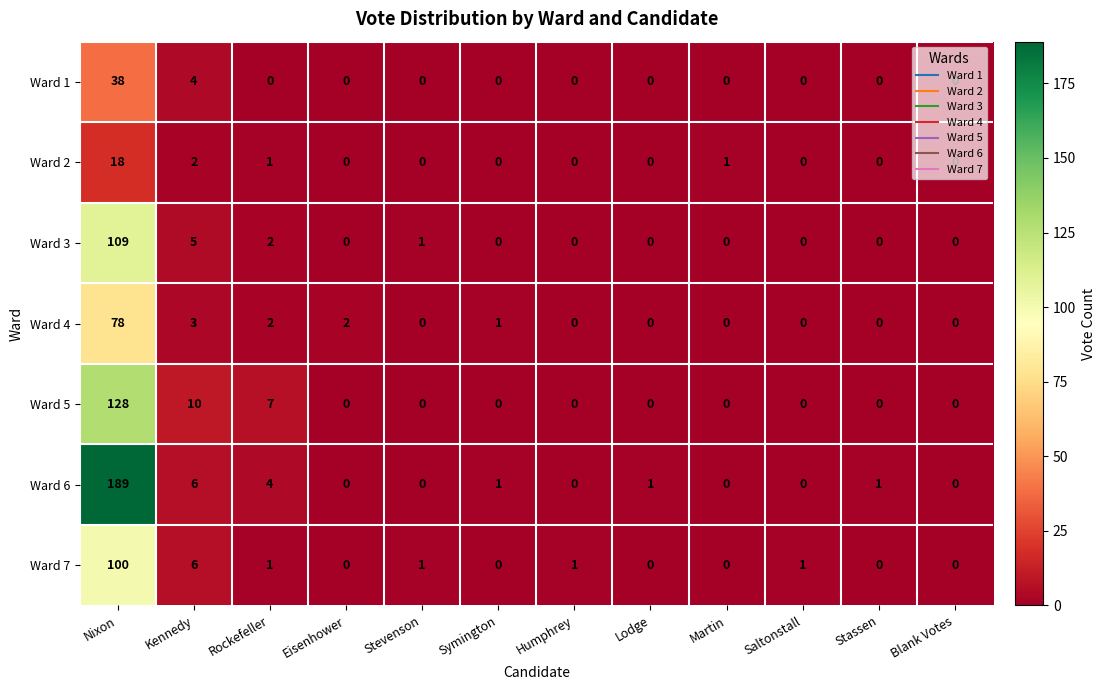

What is the difference between the second highest and minimum values in the Ward 5 series?

10